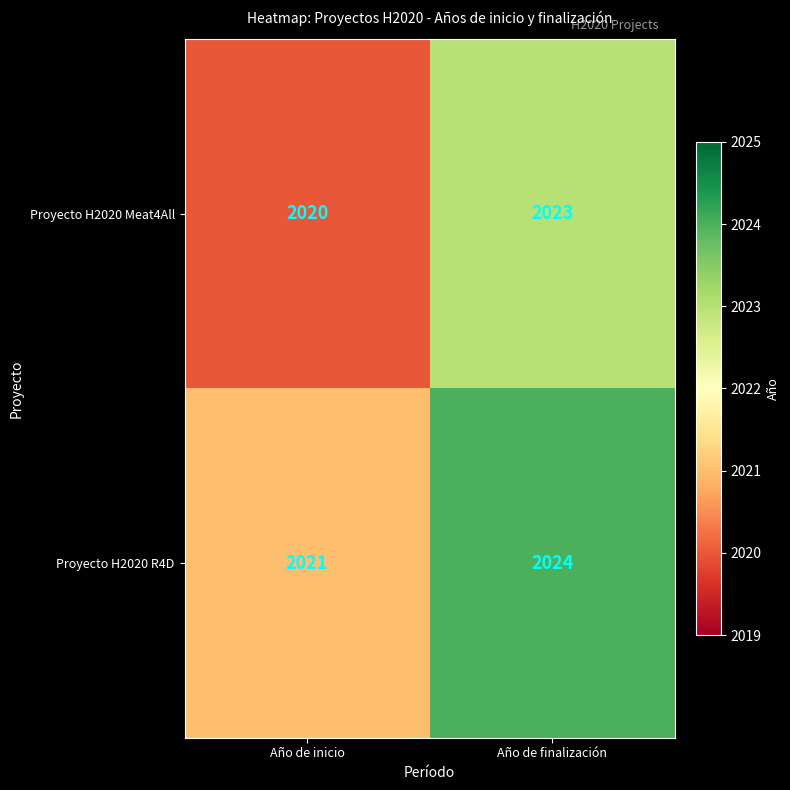

List the series in order of their overall mean, lowest first.

Proyecto H2020 Meat4All, Proyecto H2020 R4D